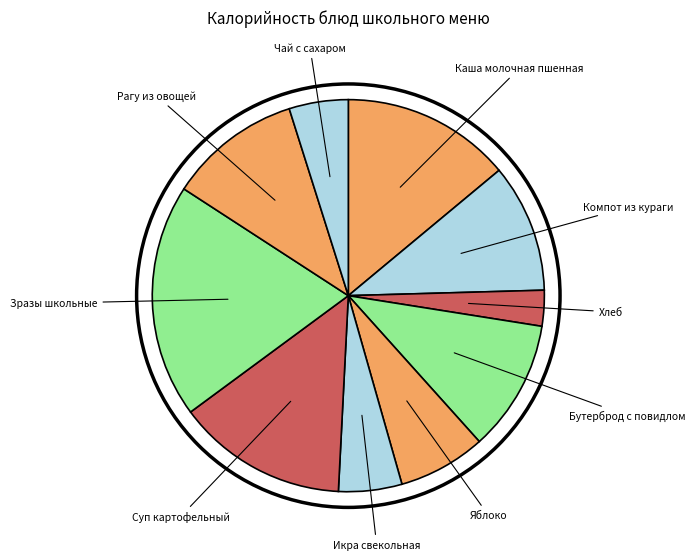

To the nearest percent, what is the average slice percentage?

10%